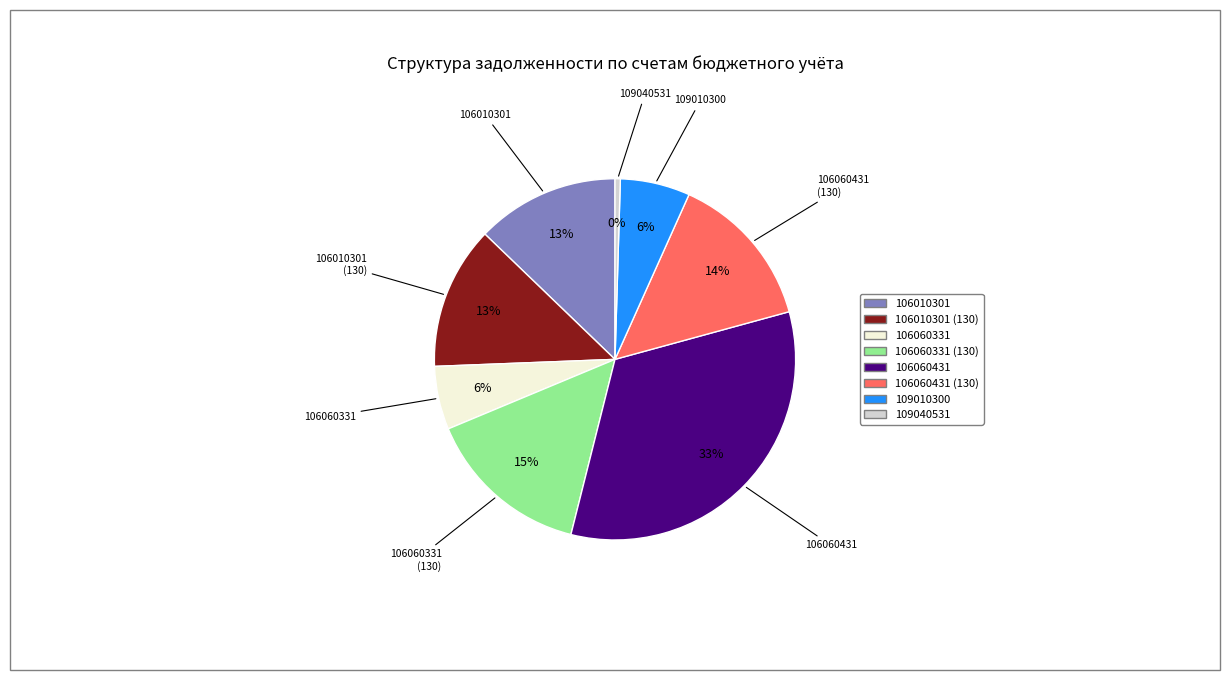

To the nearest percent, what is the average slice percentage?

12%